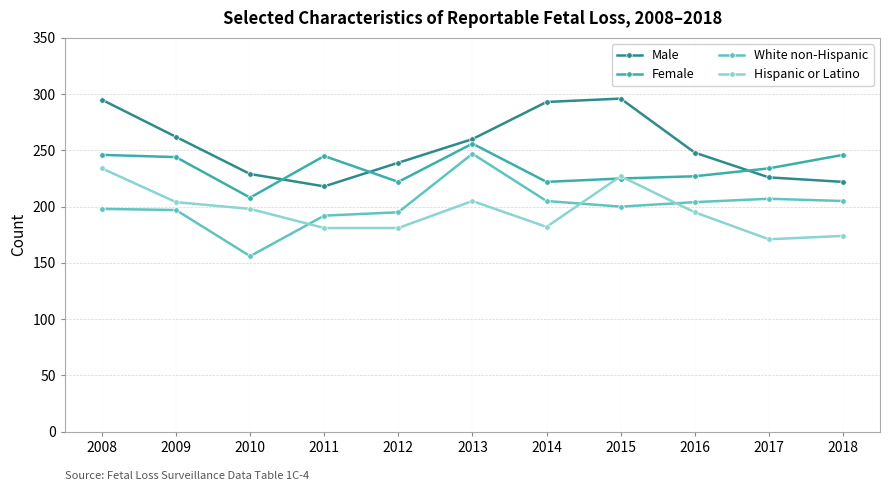

Is it true that Male equals 218 at 2011?

True